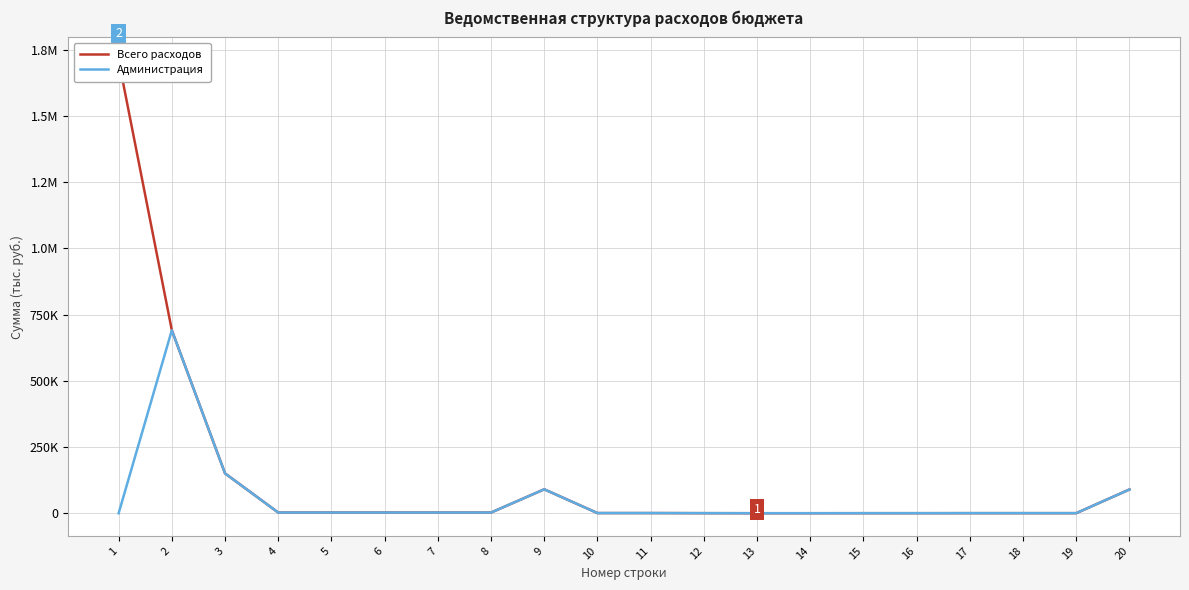

List the labels in order of Всего расходов value, largest first.

1, 2, 3, 9, 20, 4, 5, 6, 7, 8, 10, 11, 17, 18, 19, 12, 15, 16, 13, 14